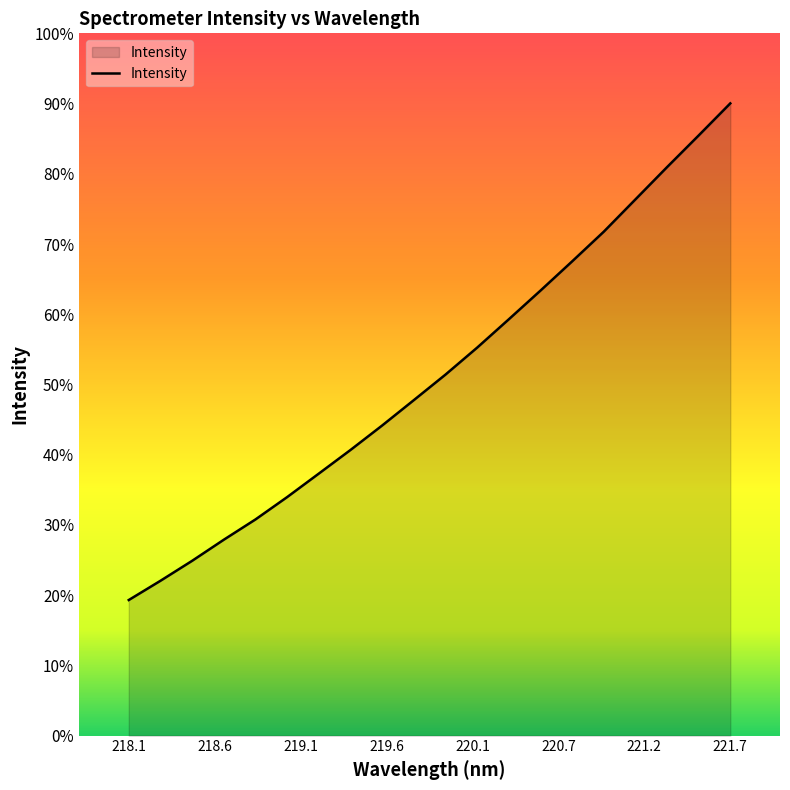

Does the chart have visible grid lines?

No